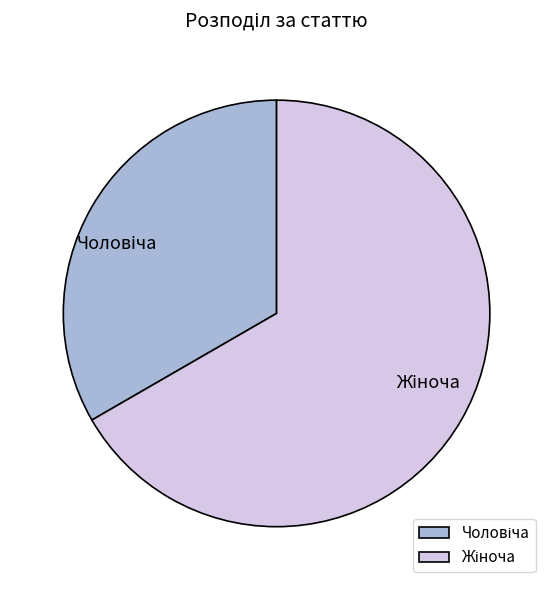

Does any single category account for the majority?

Yes